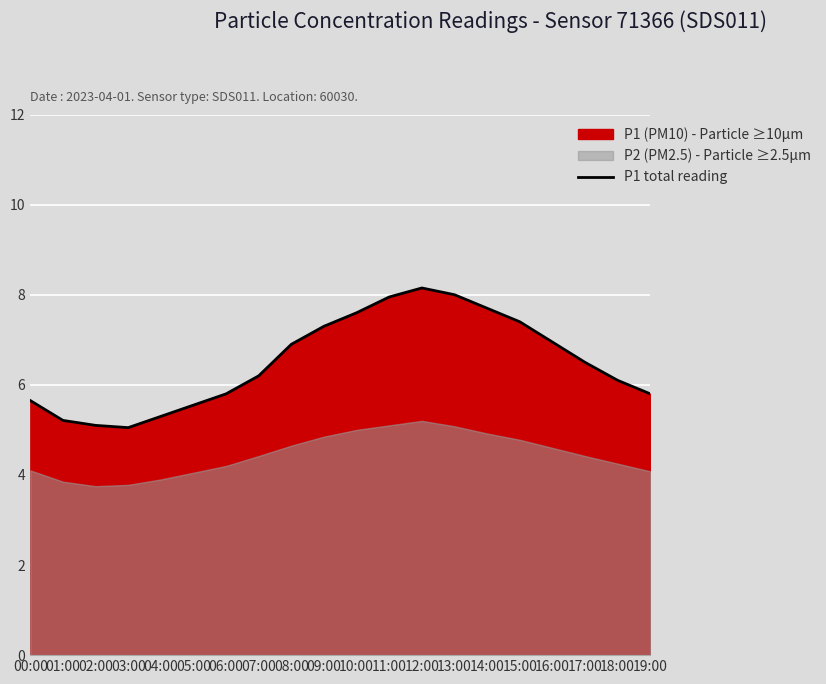

How many lines are shown in the chart?

1